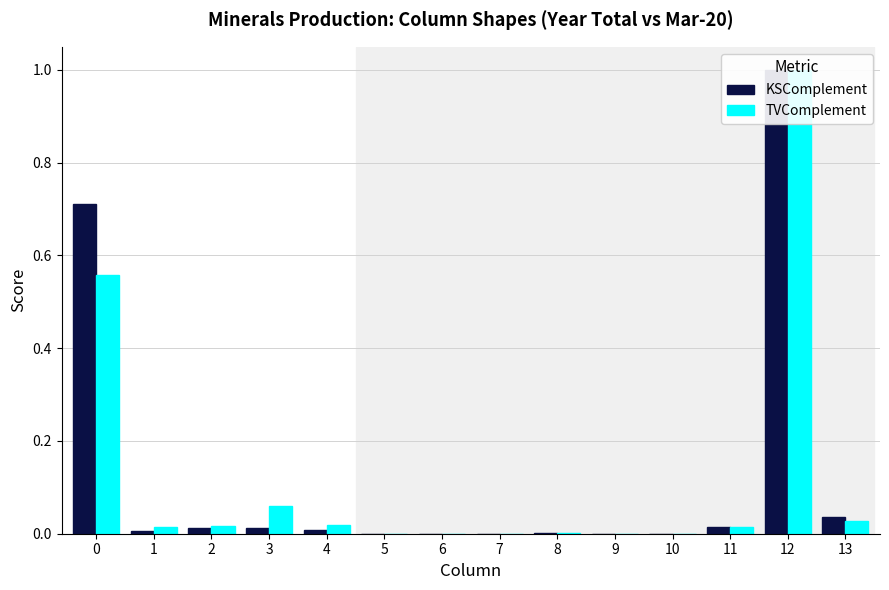

Which series has the widest spread of values?

KSComplement